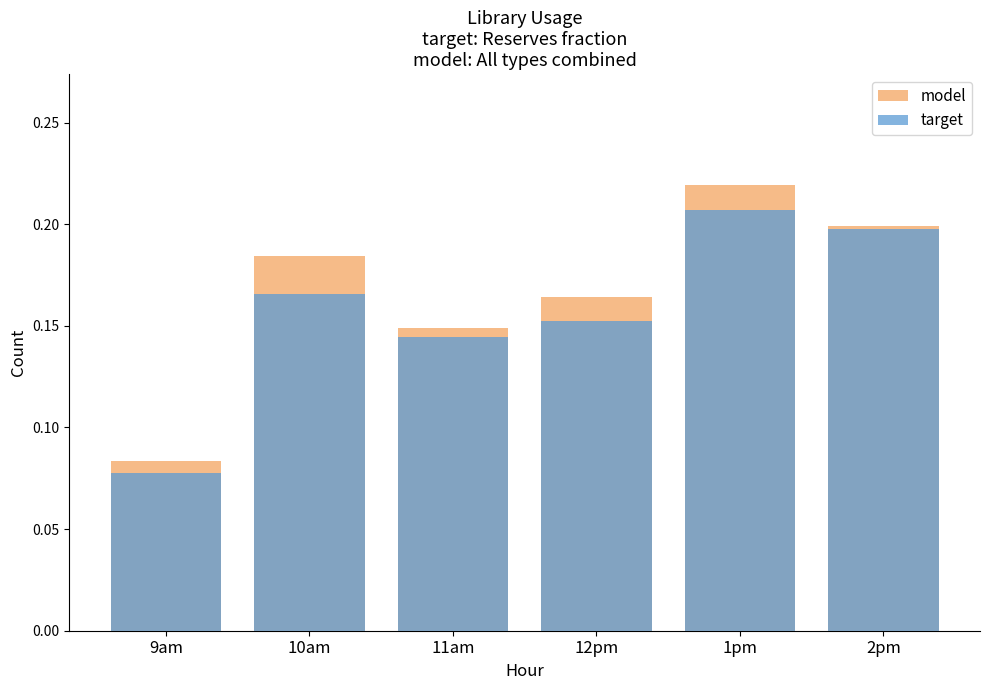

What position from the left is 10am?

2